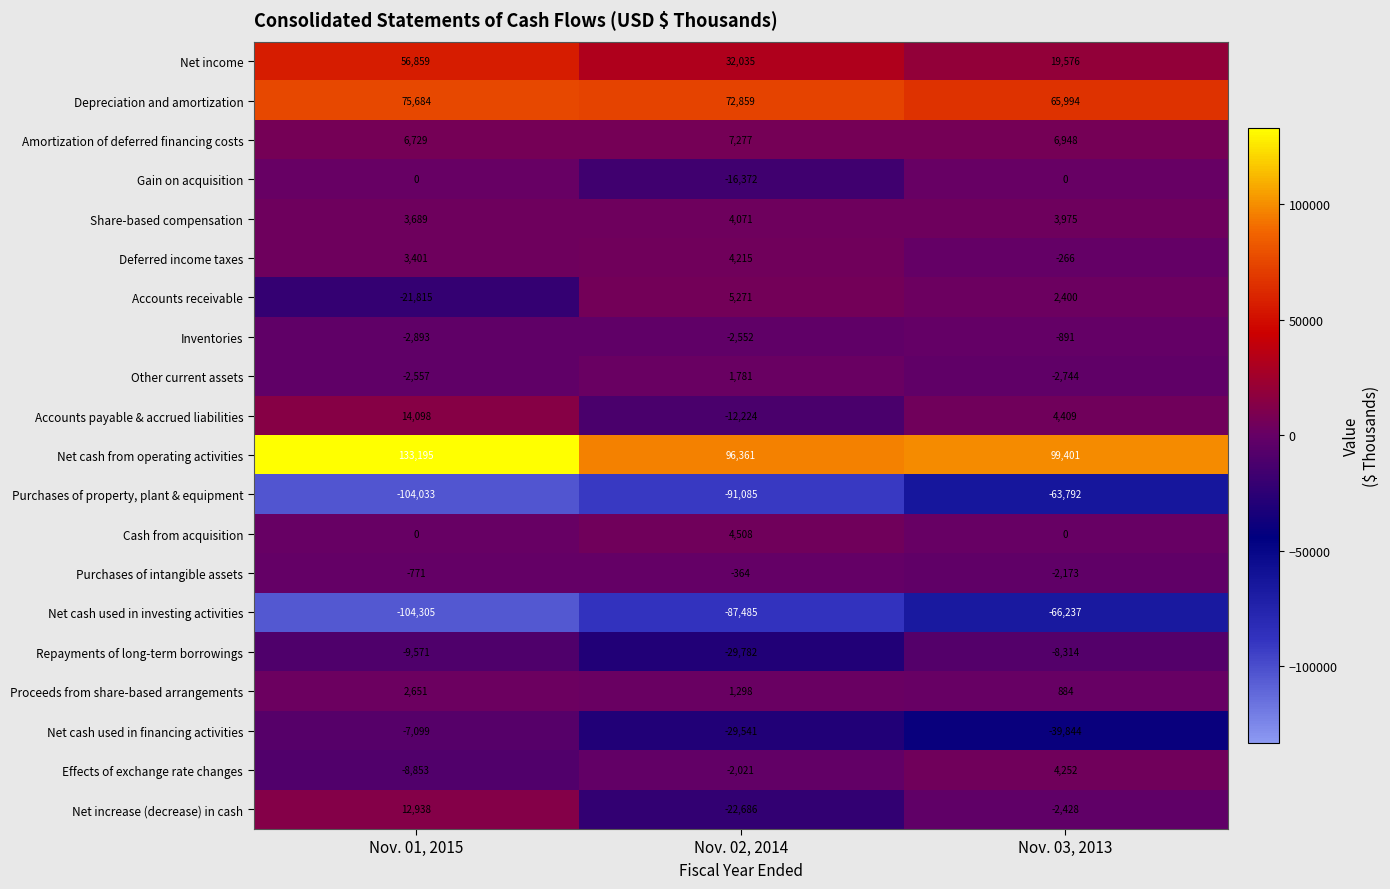

What is the minimum value shown in the chart?

-104305